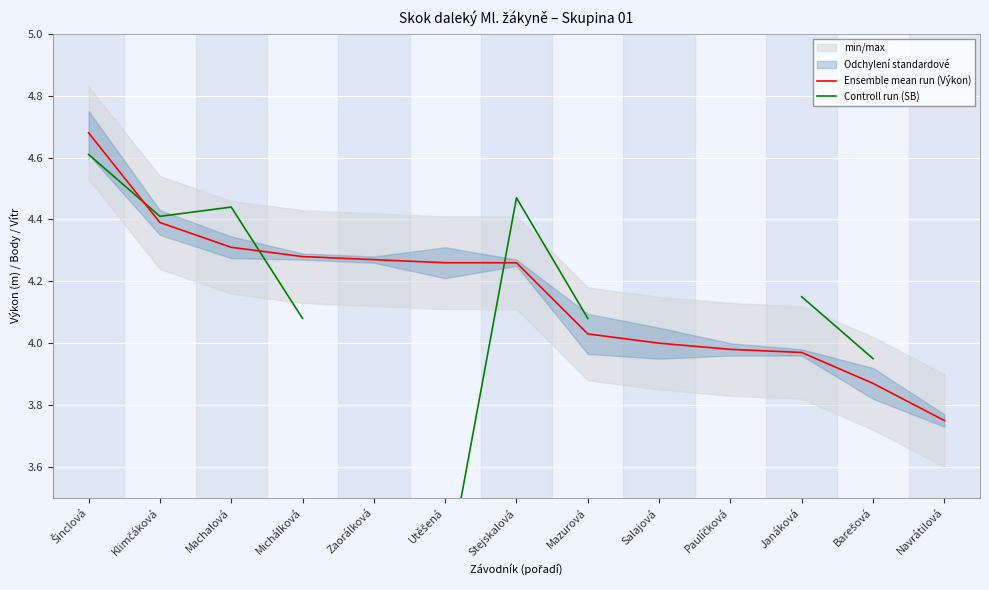

List the series in order of their peak value, highest first.

Ensemble mean run (Výkon), Controll run (SB)